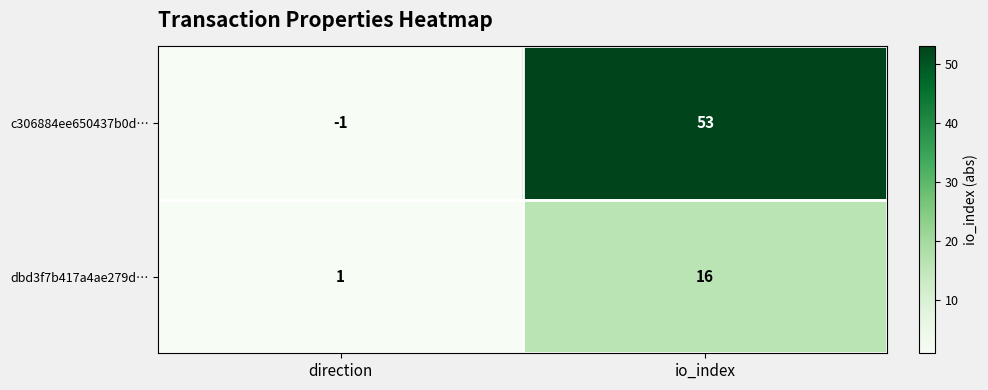

At which category is the sum across all series the highest?

io_index